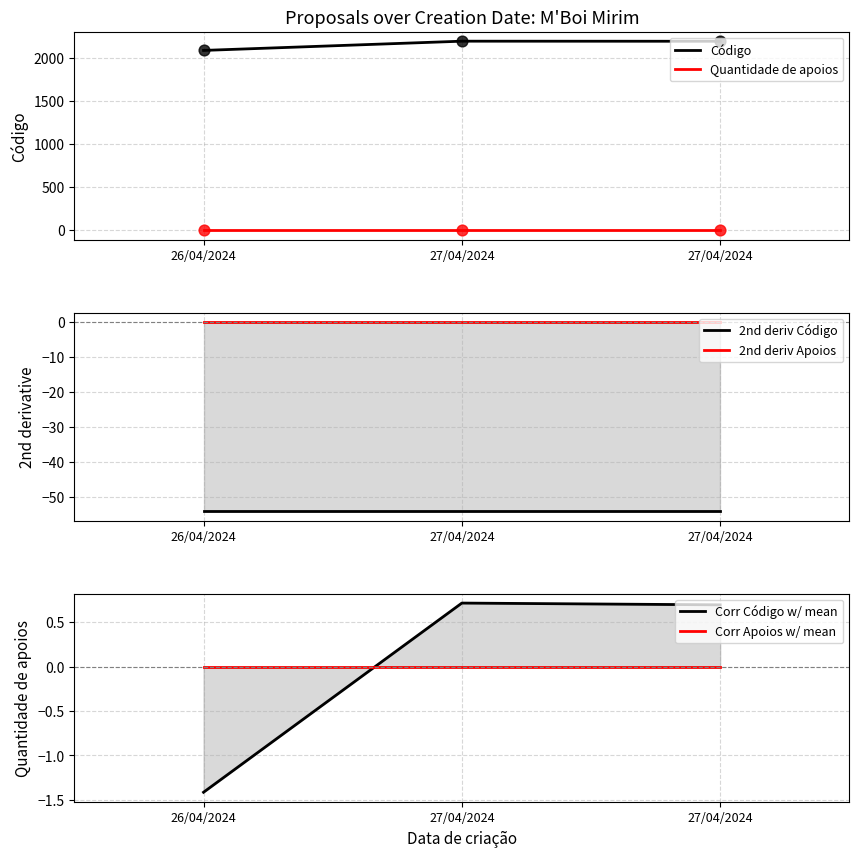

What are all the series names shown in the legend?

Código, Quantidade de apoios, 2nd deriv Código, 2nd deriv Apoios, Corr Código w/ mean, Corr Apoios w/ mean